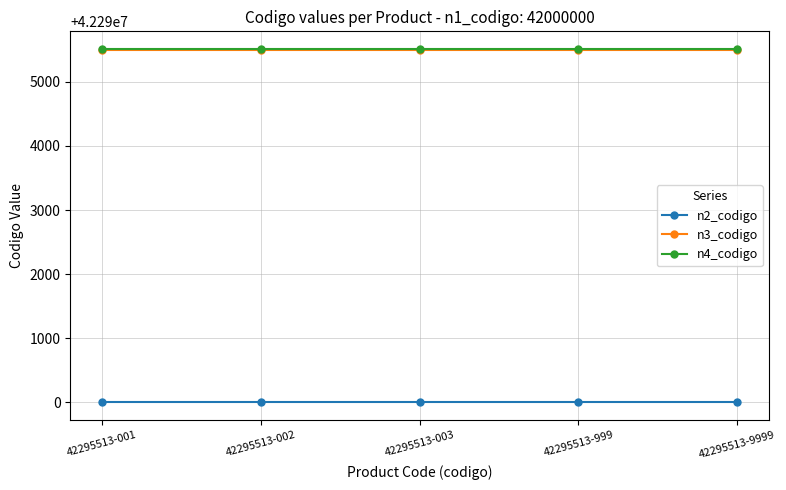

What is the value of the n3_codigo point at the 3rd from the left?

42295500